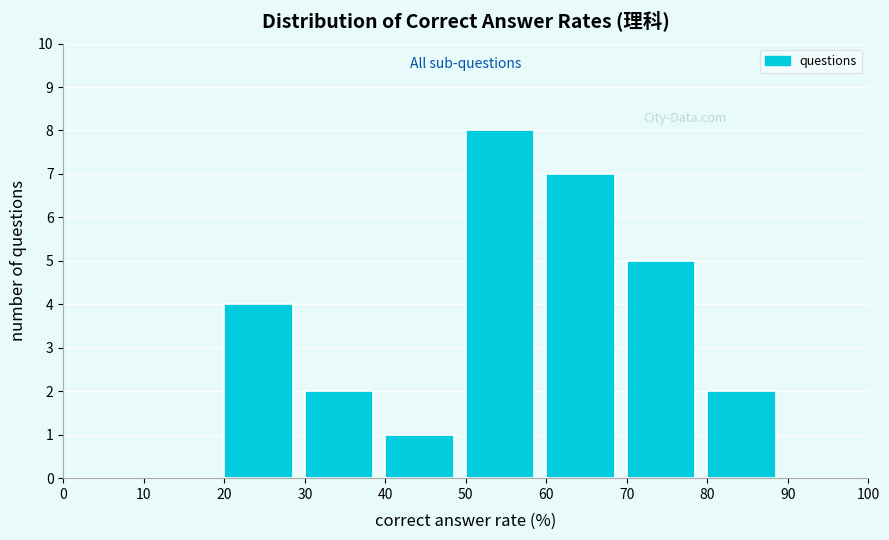

Reading left to right, transcribe this chart: for each bar, give the range it covers on the x-axis and its height. The values are not printed on the chart, so give them approximately, as read against the axis.

0 to 10: 0
10 to 20: 0
20 to 30: 4
30 to 40: 2
40 to 50: 1
50 to 60: 8
60 to 70: 7
70 to 80: 5
80 to 90: 2
90 to 100: 0